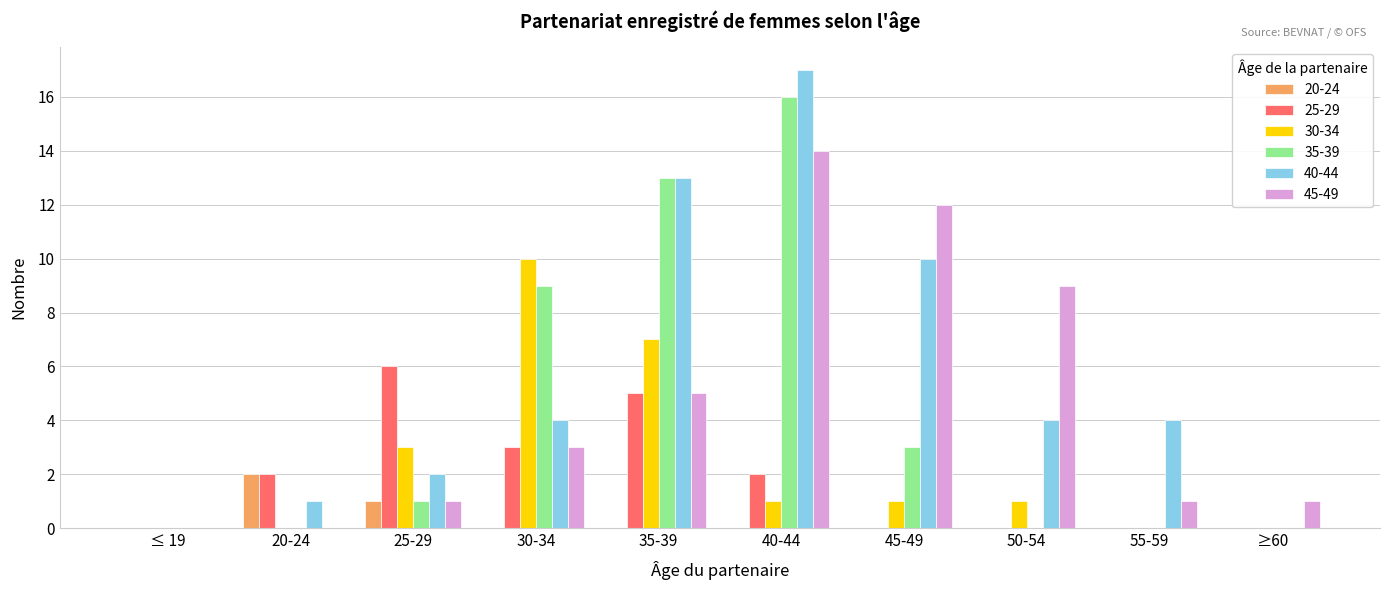

Is it true that 45-49 equals 17 at 45-49?

False